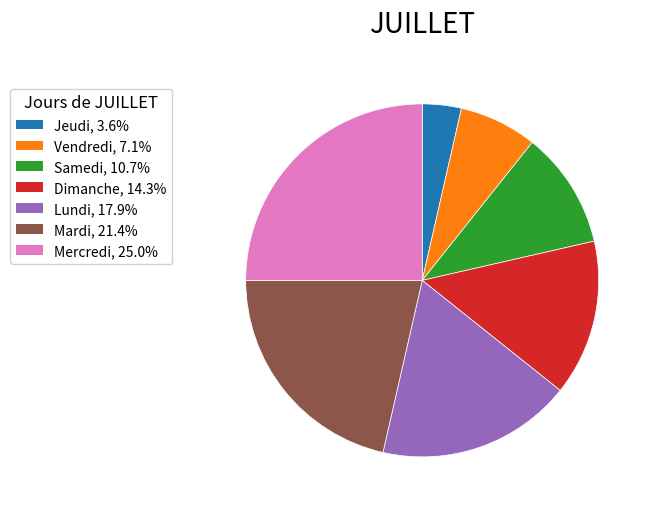

Which has a higher value, Dimanche or Jeudi?

Dimanche